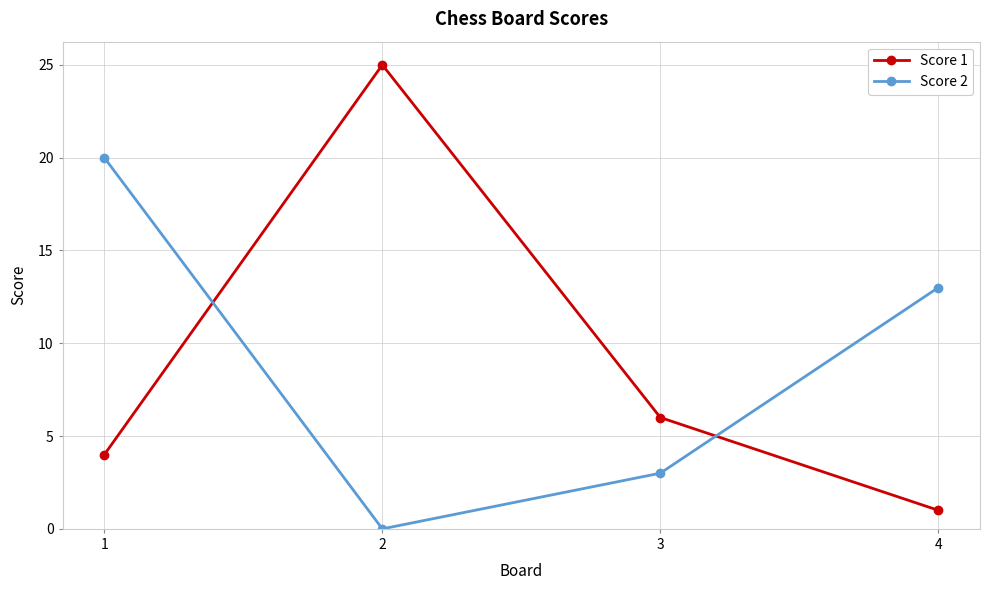

True or false: Score 2 and Score 1 intersect in this chart.

True